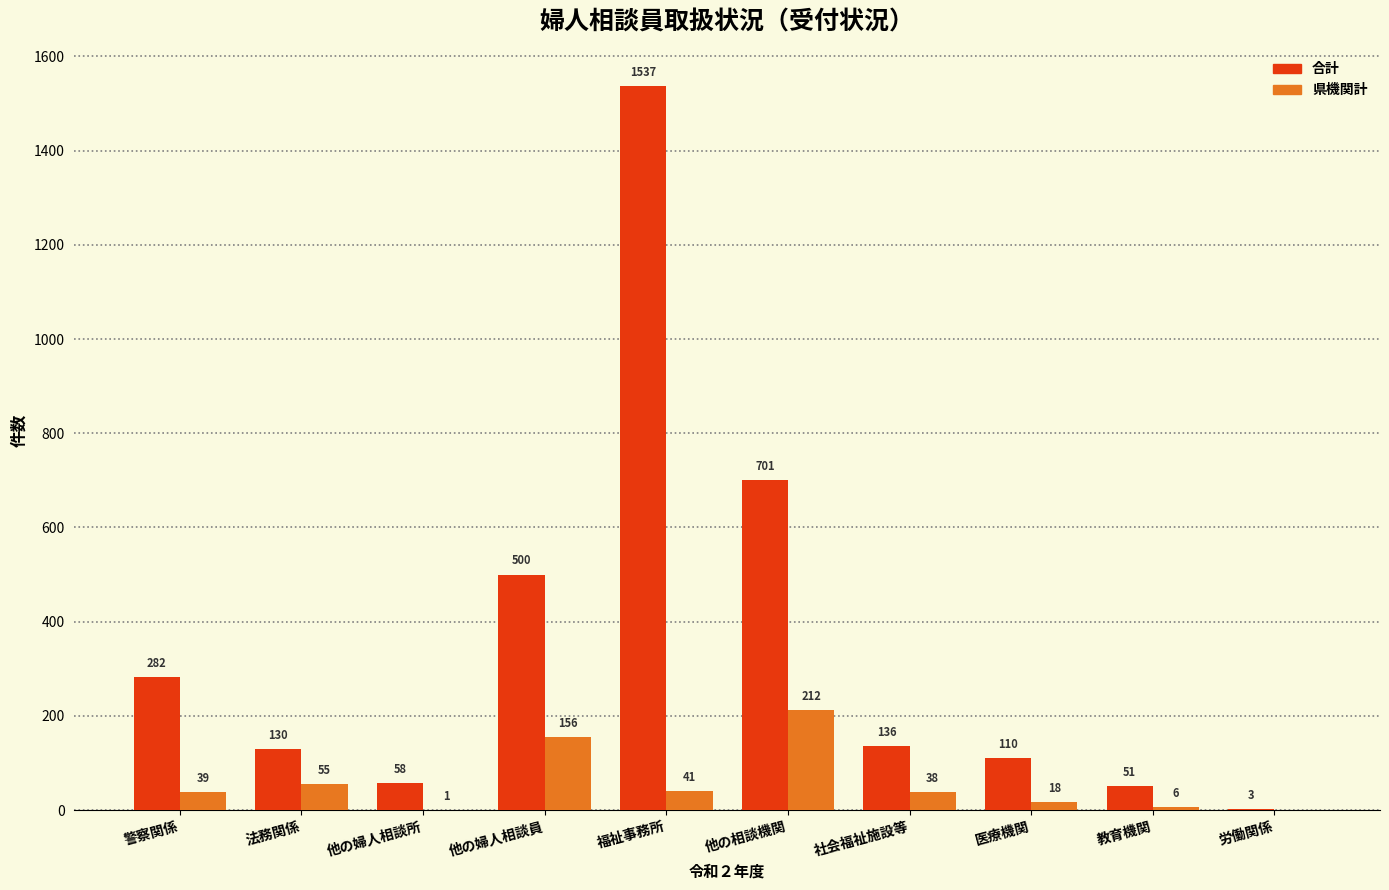

Reading right to left, transcribe all the data shown in this chart.

合計: 3	51	110	136	701	1537	500	58	130	282
県機関計: 0	6	18	38	212	41	156	1	55	39